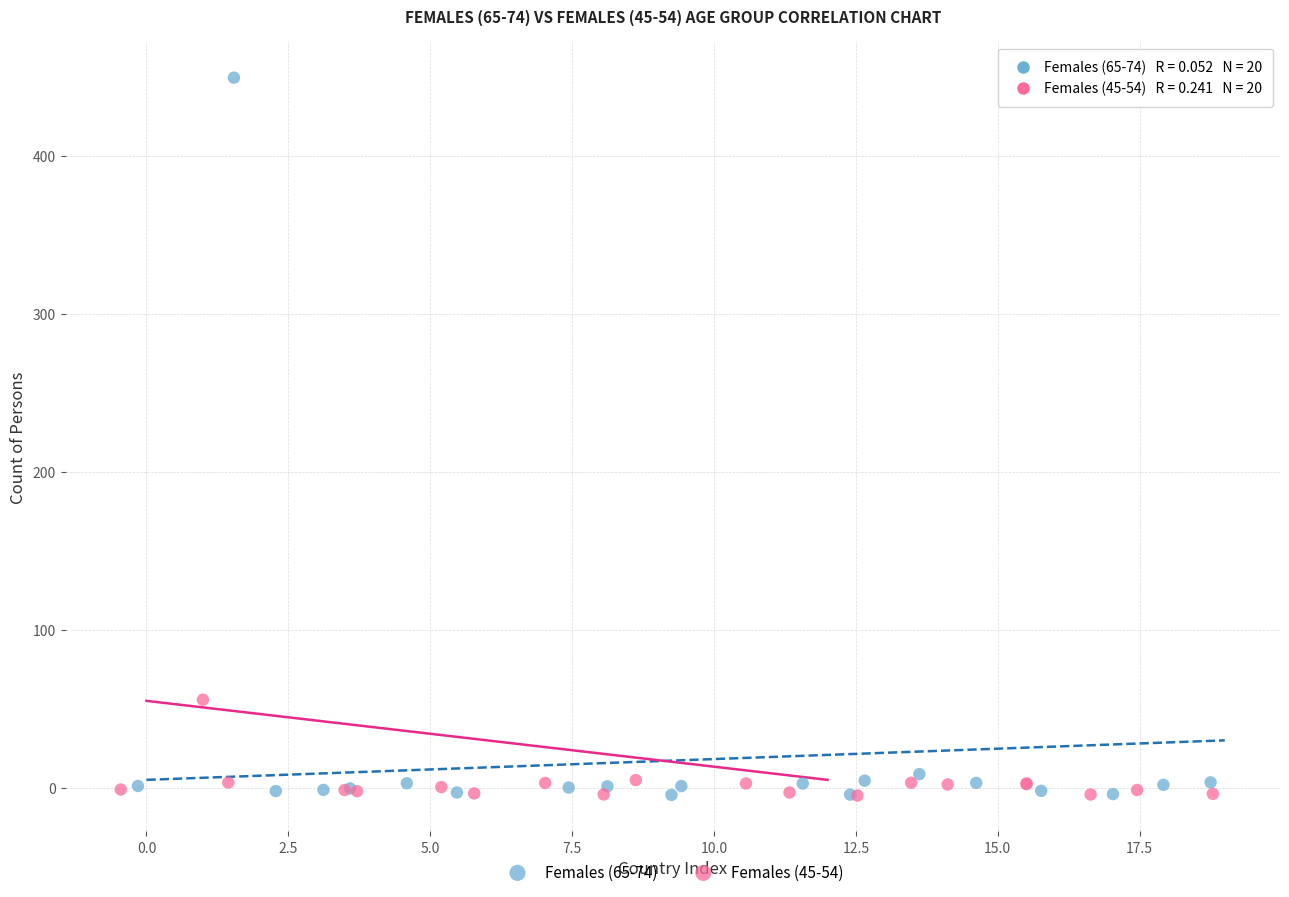

Which series has the widest spread of Y values?

Females (65-74)